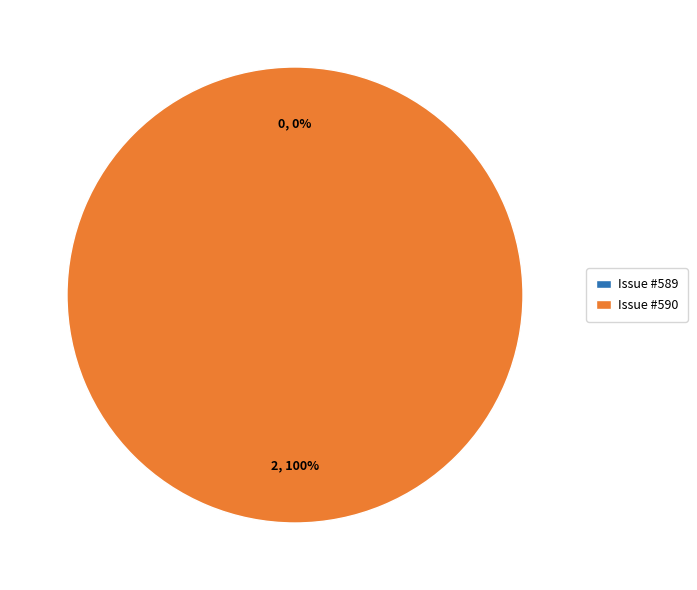

To the nearest percent, what percentage of the pie is 590?

100%